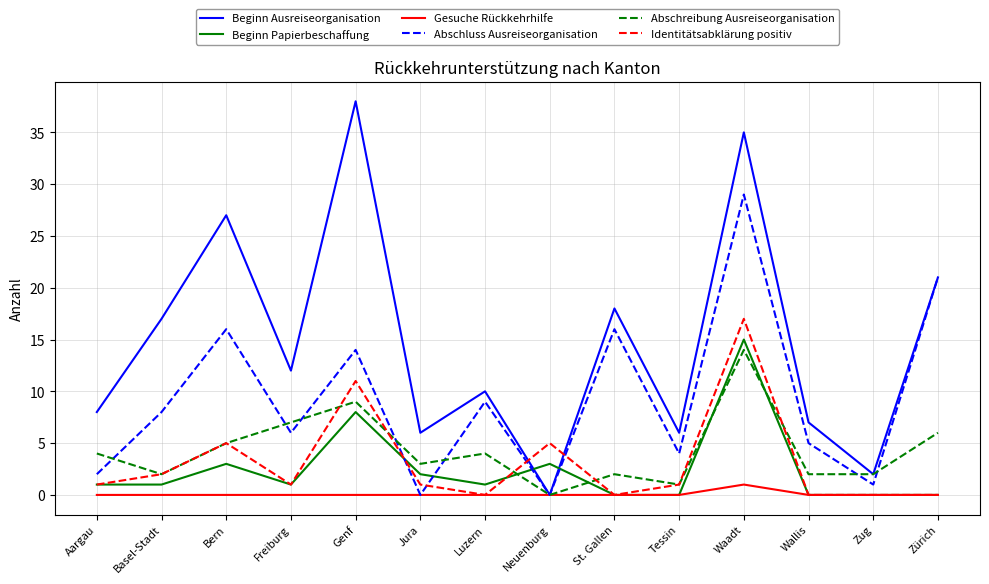

At which label is Beginn Ausreiseorganisation closest to 19?

St. Gallen